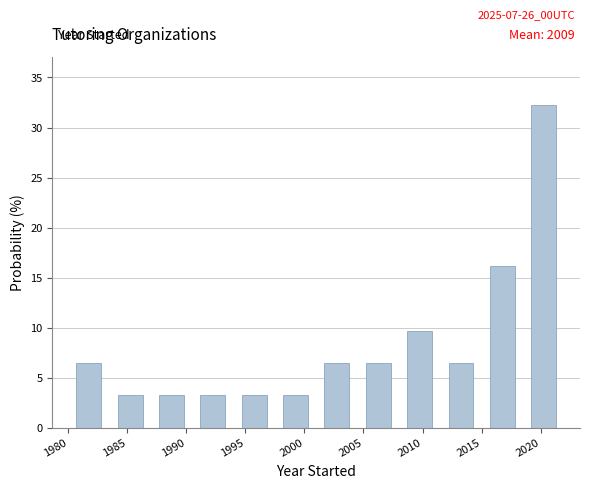

Which range on the x-axis has the tallest bar?

2018.5 to 2022.0